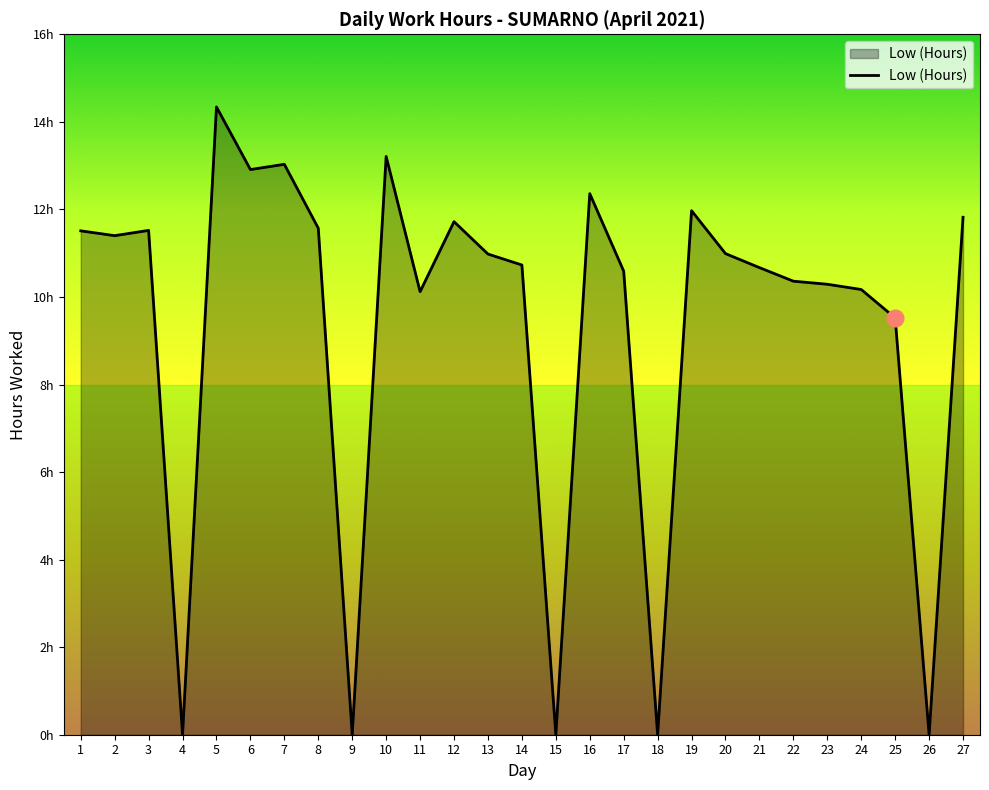

Is this an area chart (filled region under the line)?

Yes